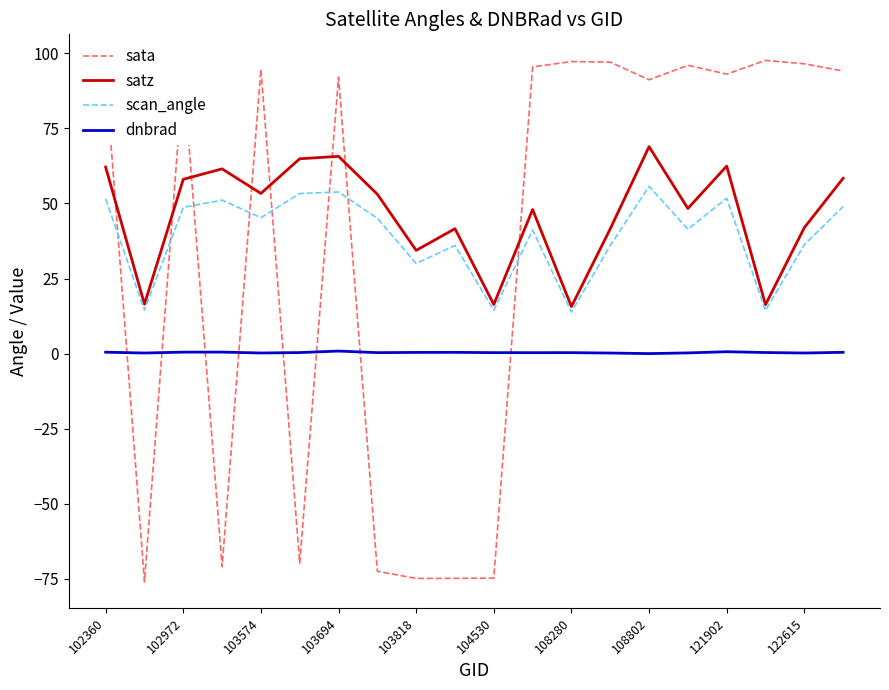

Which series has the largest range (max minus min)?

sata